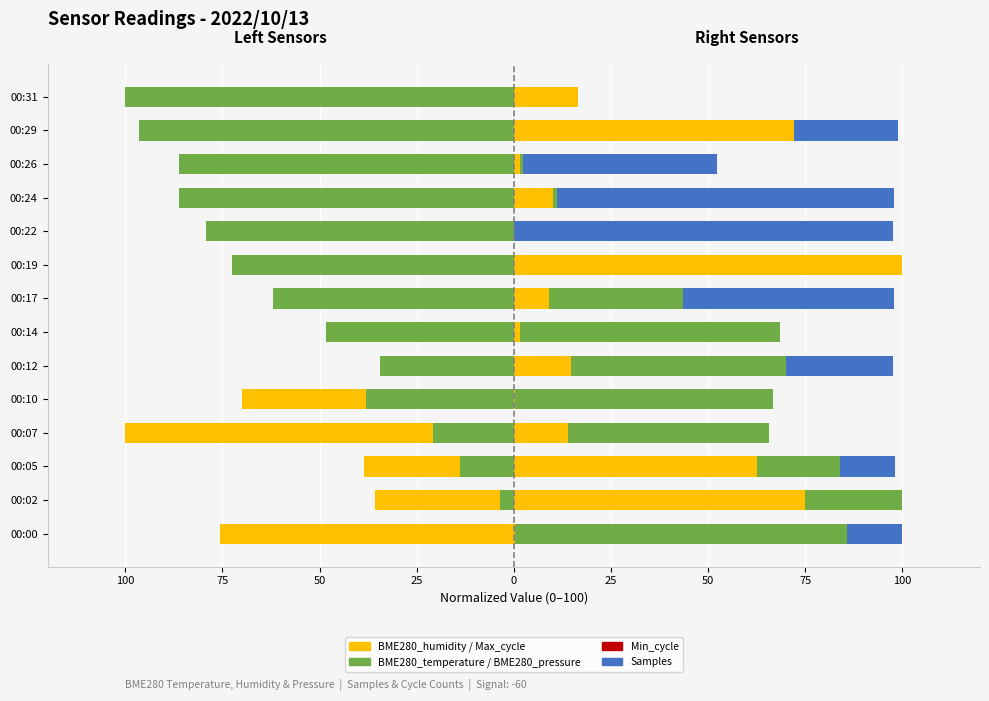

What is the total value across all series at 100?

110.9